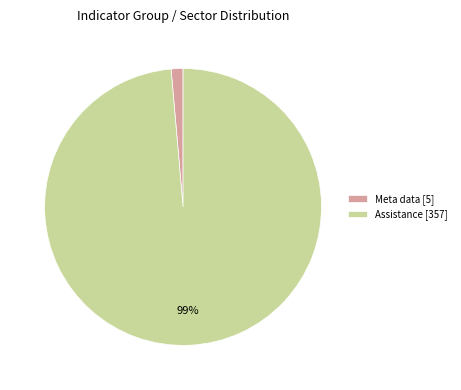

Which has a higher value, Meta data [5] or Assistance [357]?

Assistance [357]